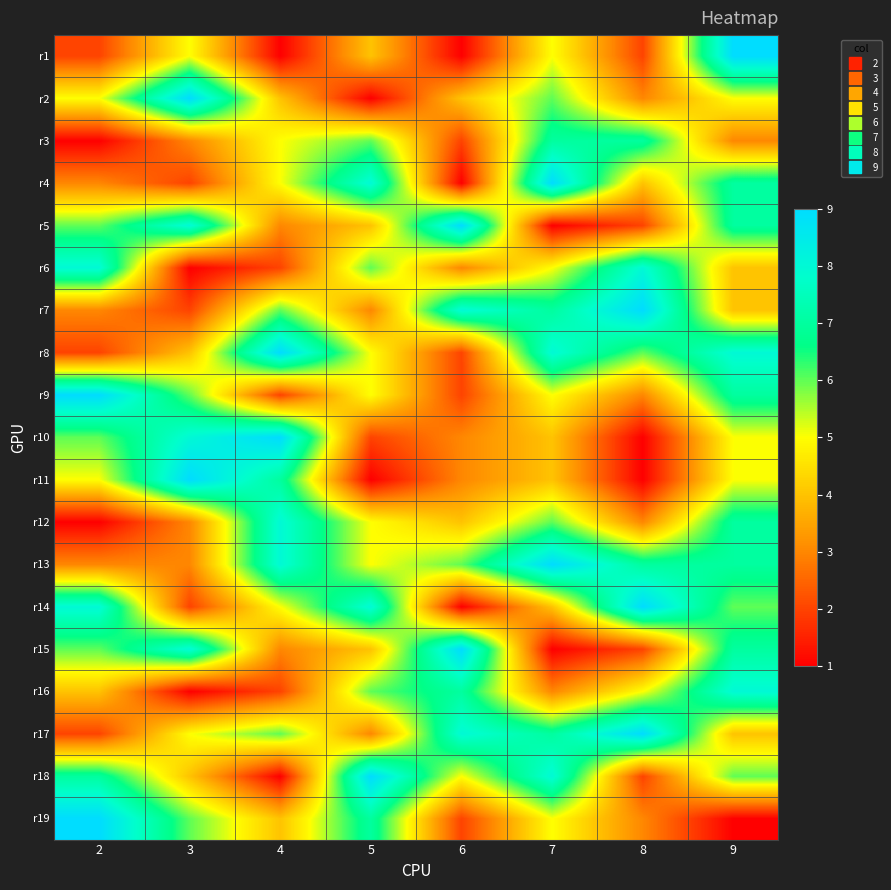

Reading left to right, transcribe all the data shown in this chart.

r1: 2=2	3=5	4=1	5=4	6=1	7=5	8=2	9=9
r2: 2=5	3=9	4=4	5=1	6=4	7=6	8=3	9=5
r3: 2=1	3=3	4=5	5=6	6=2	7=7	8=7	9=3
r4: 2=3	3=2	4=5	5=8	6=1	7=9	8=4	9=7
r5: 2=6	3=8	4=3	5=4	6=9	7=1	8=2	9=7
r6: 2=8	3=1	4=2	5=6	6=3	7=5	8=8	9=4
r7: 2=3	3=2	4=6	5=3	6=8	7=7	8=9	9=4
r8: 2=2	3=4	4=9	5=5	6=2	7=8	8=6	9=8
r9: 2=9	3=6	4=2	5=5	6=2	7=5	8=3	9=7
r10: 2=6	3=8	4=9	5=2	6=3	7=4	8=1	9=5
r11: 2=5	3=9	4=7	5=1	6=3	7=4	8=1	9=5
r12: 2=1	3=3	4=8	5=5	6=4	7=6	8=3	9=7
r13: 2=3	3=3	4=8	5=5	6=6	7=9	8=7	9=7
r14: 2=8	3=2	4=5	5=8	6=1	7=4	8=9	9=6
r15: 2=6	3=8	4=3	5=4	6=9	7=1	8=2	9=7
r16: 2=4	3=1	4=2	5=6	6=7	7=3	8=5	9=8
r17: 2=2	3=5	4=6	5=3	6=8	7=7	8=9	9=4
r18: 2=7	3=4	4=1	5=9	6=5	7=8	8=2	9=6
r19: 2=9	3=6	4=4	5=7	6=2	7=5	8=3	9=1